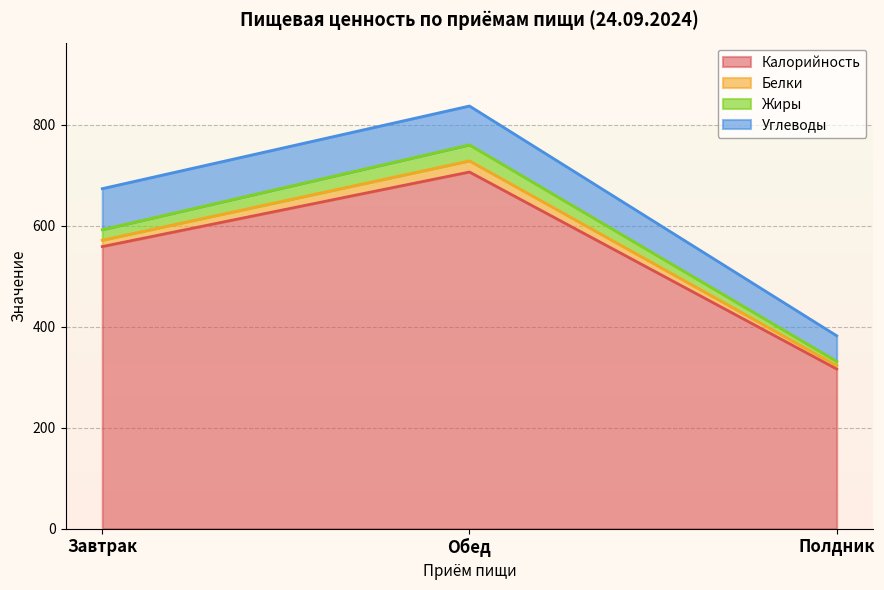

The Жиры series shows 255.0 at Завтрак. True or false?

False